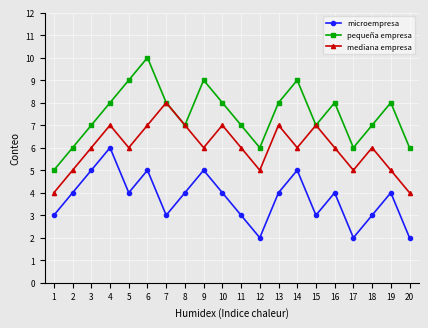

How many lines are shown in the chart?

3